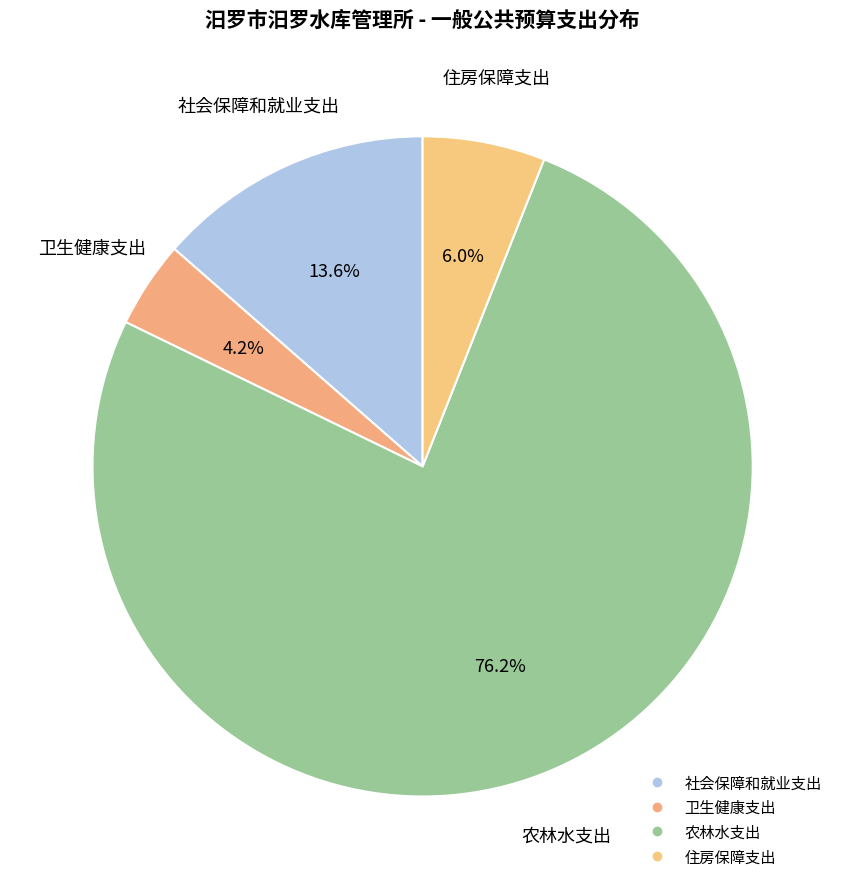

What percentage is NOT represented by 农林水支出?

23.8%